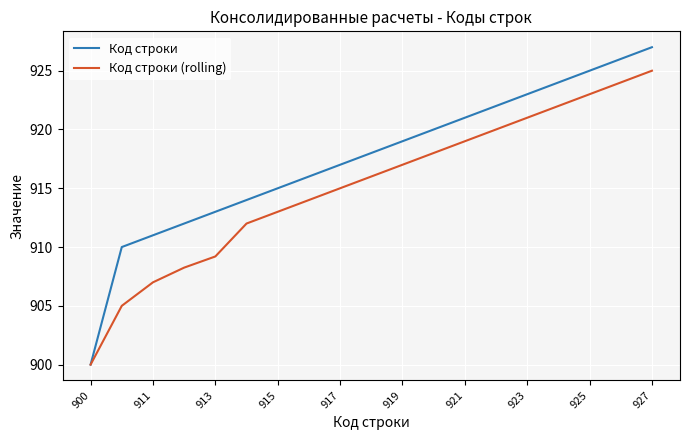

Rank the series by their maximum value, from highest to lowest.

Код строки, Код строки (rolling)